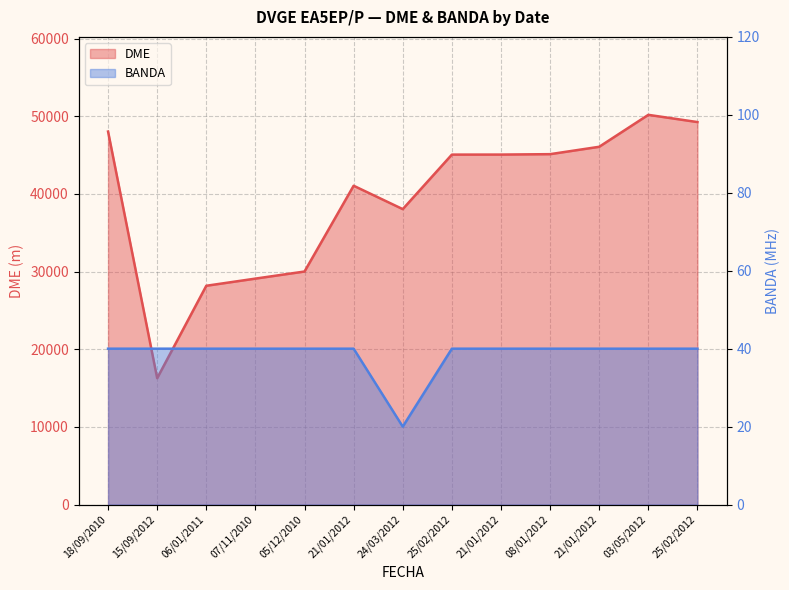

Where is BANDA nearest to the value 30?

18/09/2010